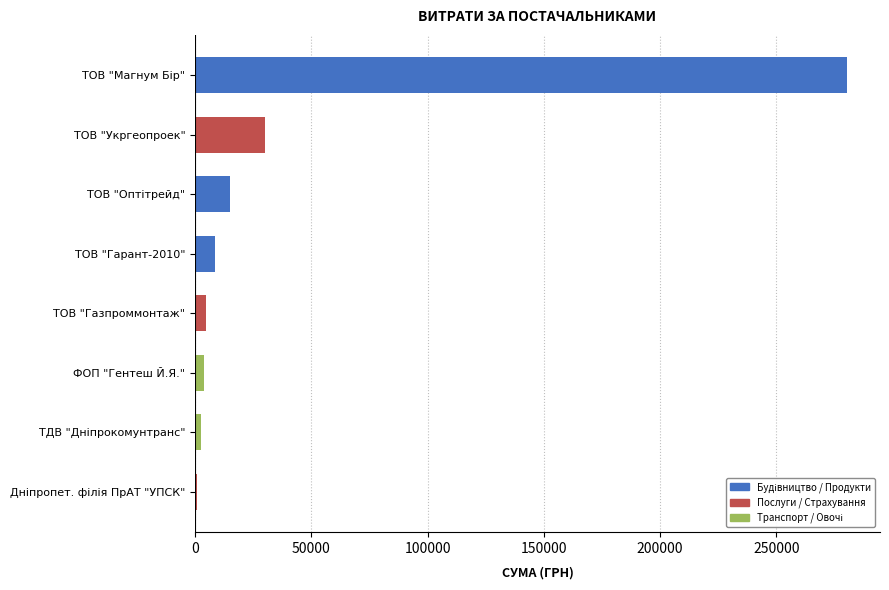

At which label is the value closest to 140779?

ТОВ "Укргеопроек"